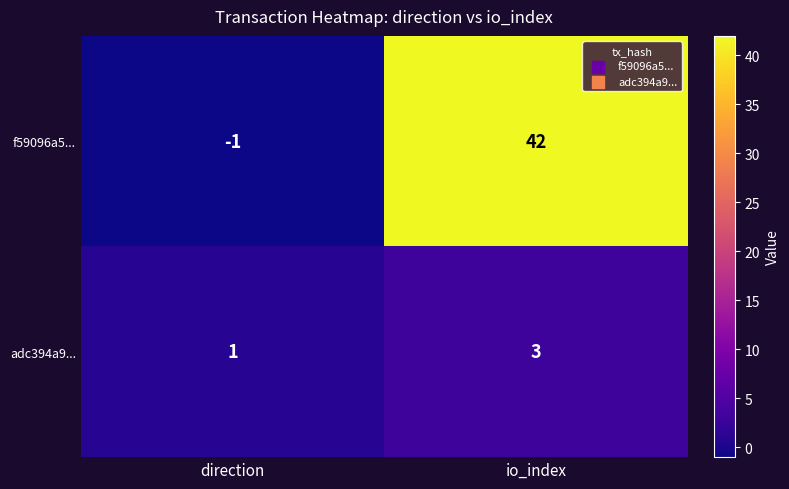

What is the difference between the f59096a5... values at direction and io_index?

43